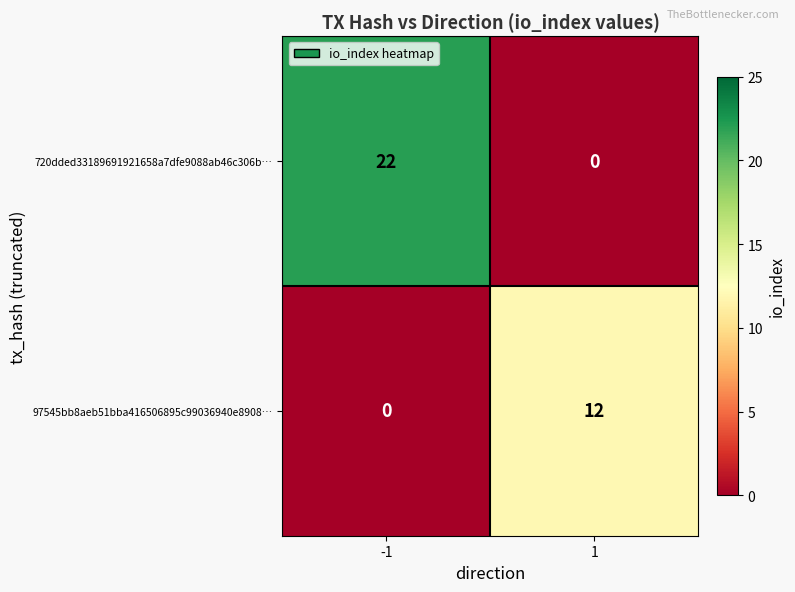

True or false: 97545bb8aeb51bba416506895c99036940e8908… has a value of 6 at 1.

False